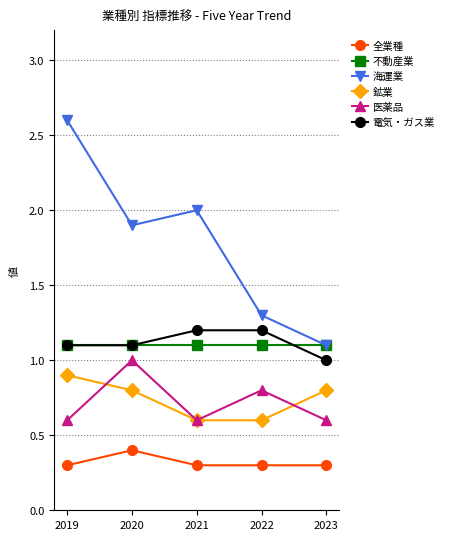

At how many categories does at least one series exceed 1?

5